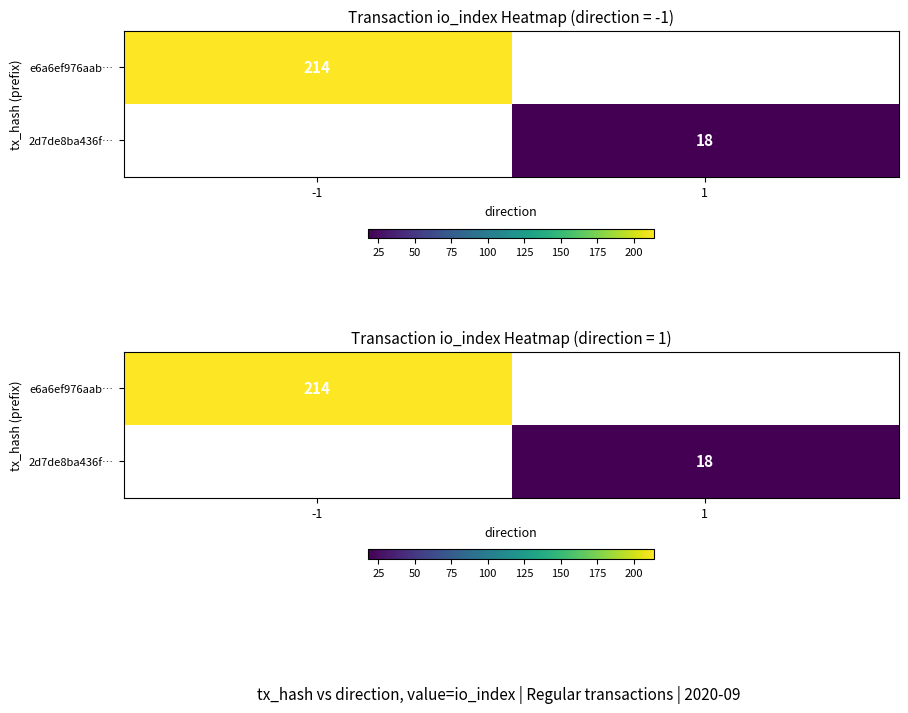

Where is e6a6ef976aab… nearest to the value 214?

-1